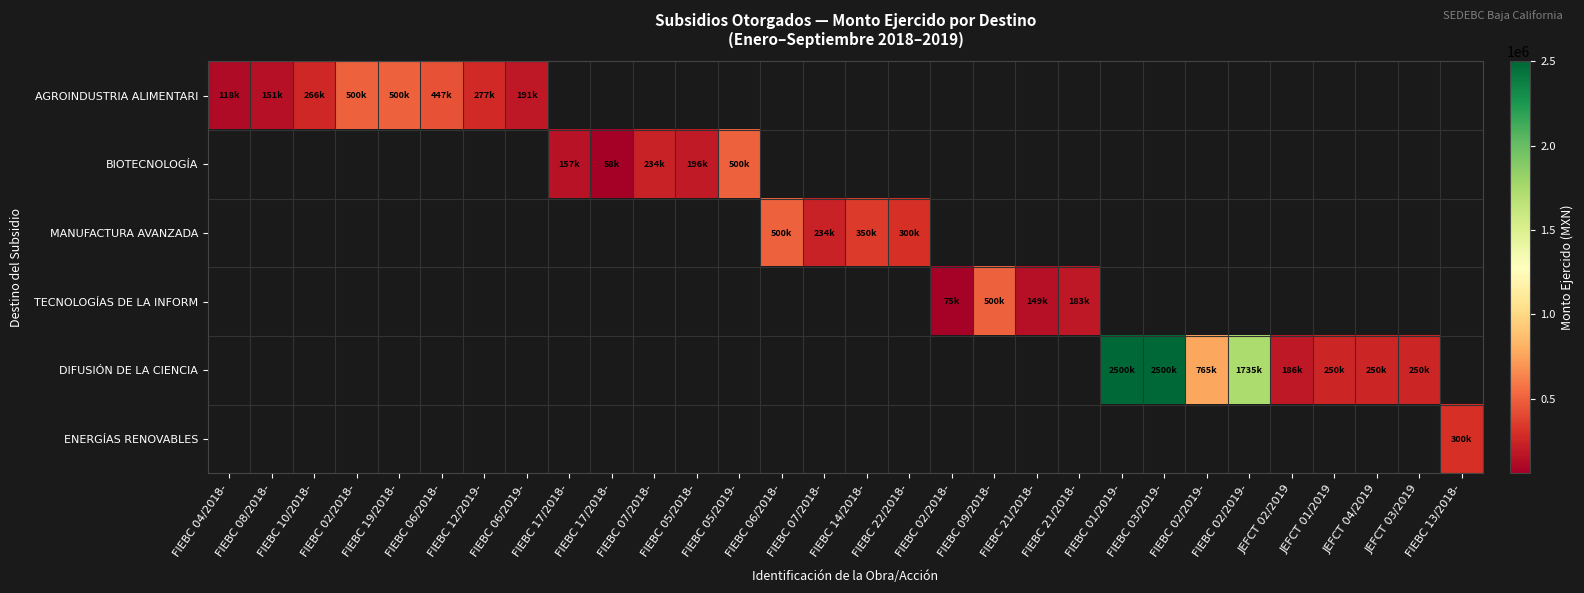

At how many categories does at least one series exceed 1085078?

3